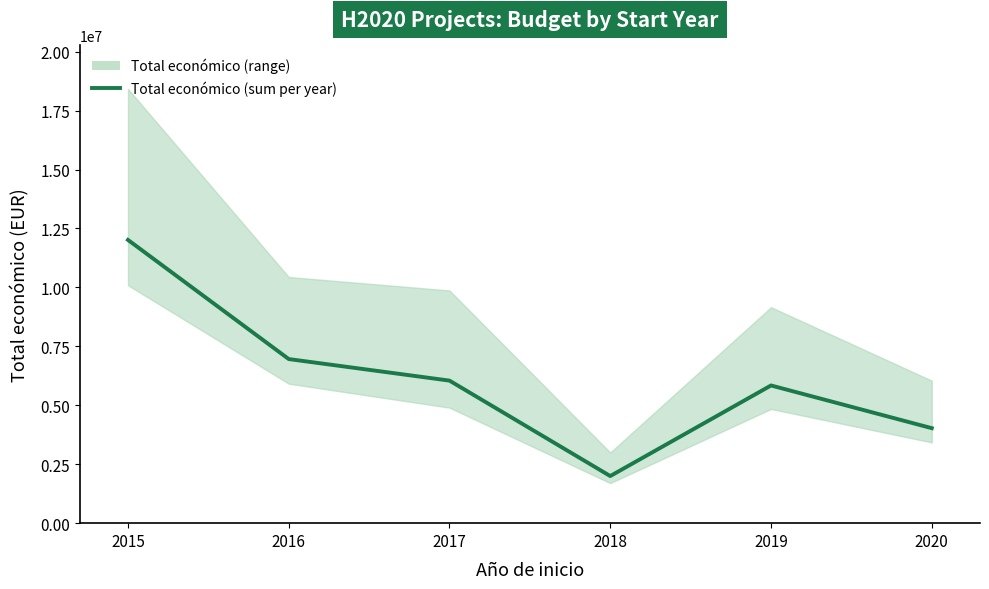

Is it true that the value at 2017 is 1985768?

False